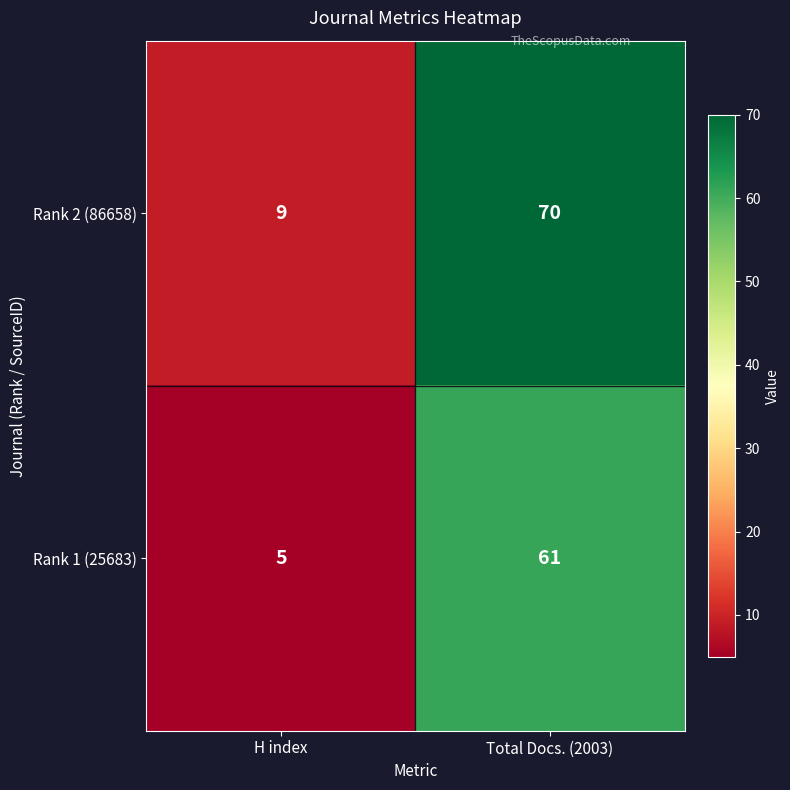

Which series has the largest total across all categories?

Rank 2 (86658)